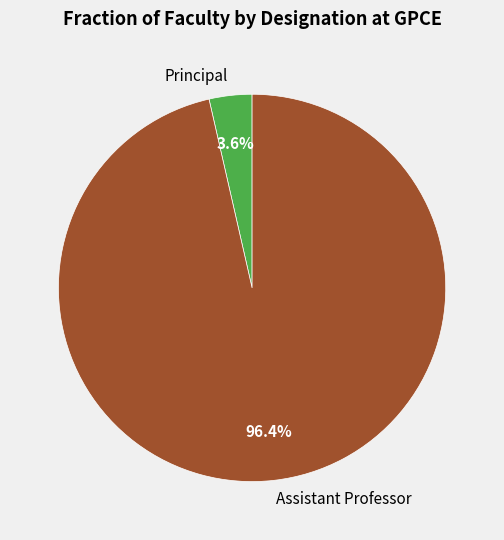

Which category has the biggest portion of the pie?

Assistant Professor